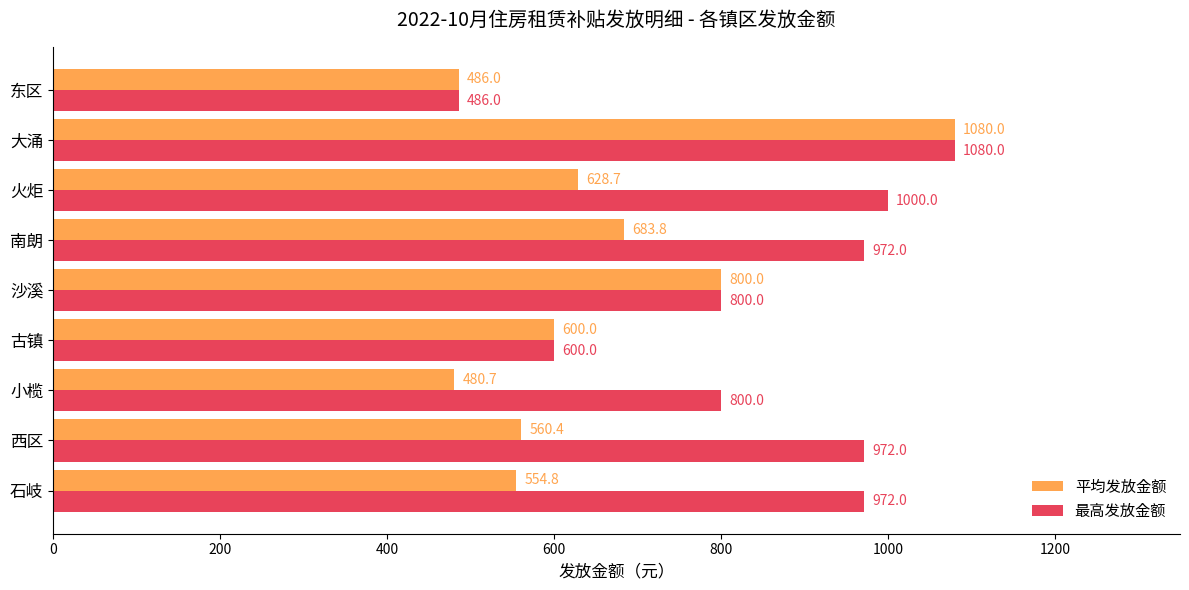

Rank the series by their average value, from lowest to highest.

平均发放金额, 最高发放金额